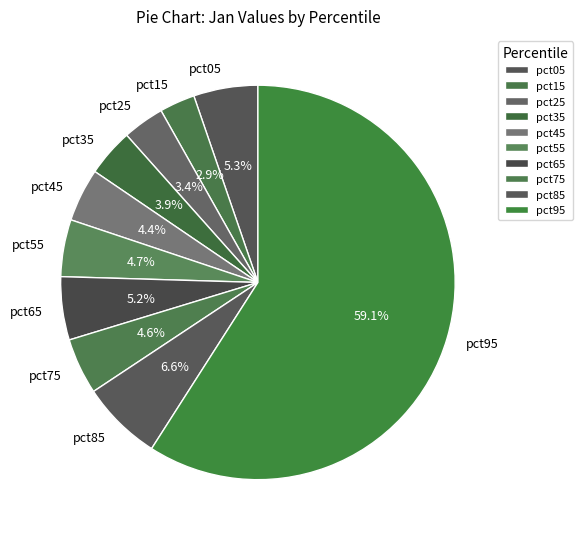

What is the largest slice in the pie chart?

pct95